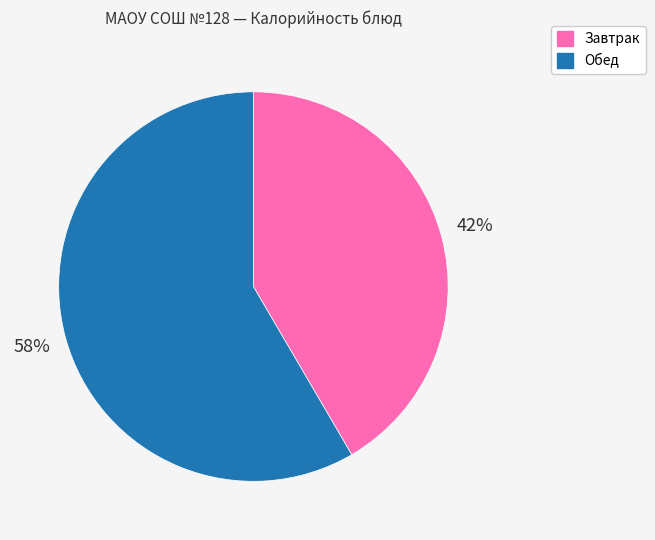

How many segments does this pie chart have?

2